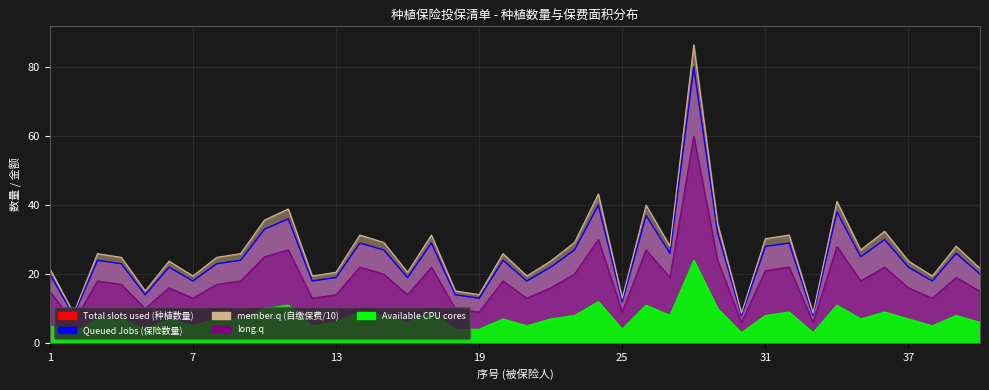

At how many categories does at least one series exceed 29?

14